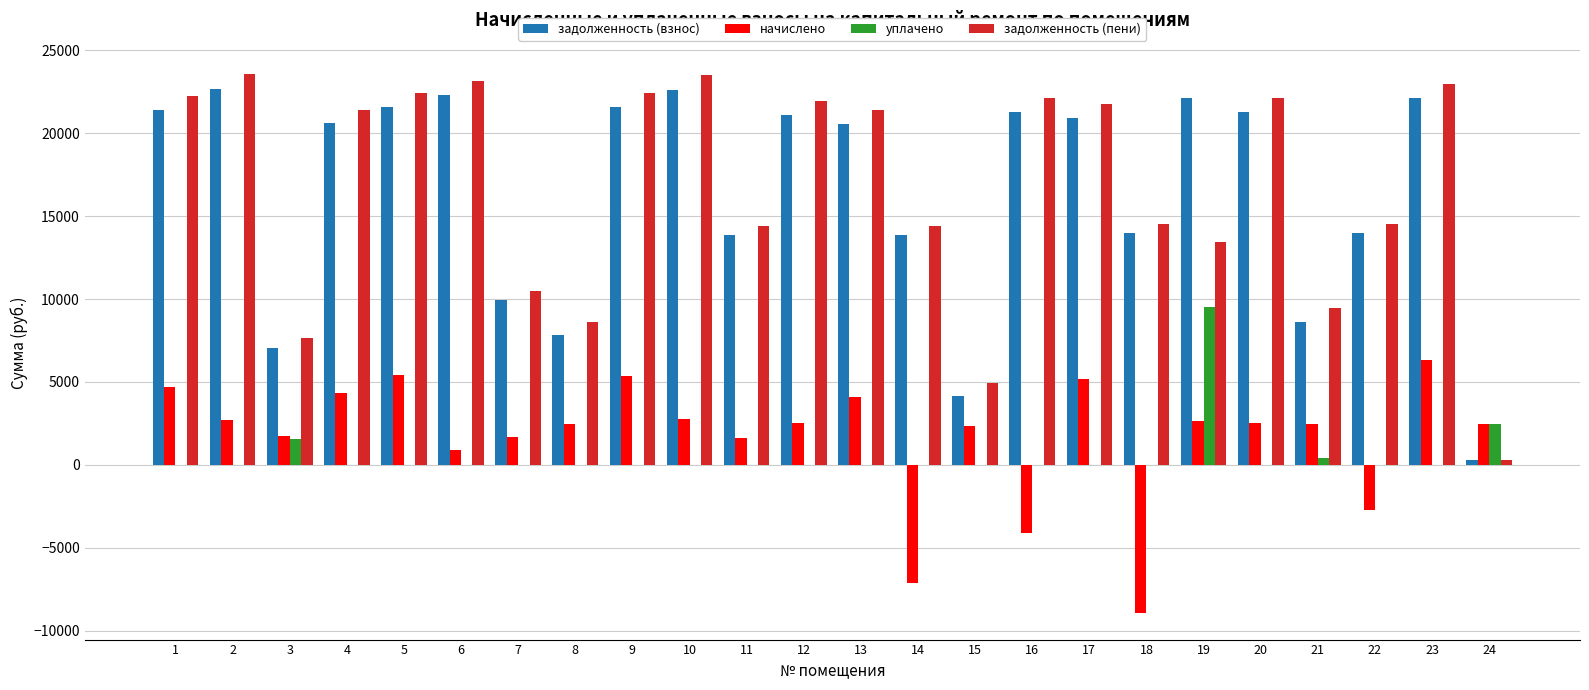

Is the value of начислено at 10 greater than the value of задолженность (взнос) at 2?

No